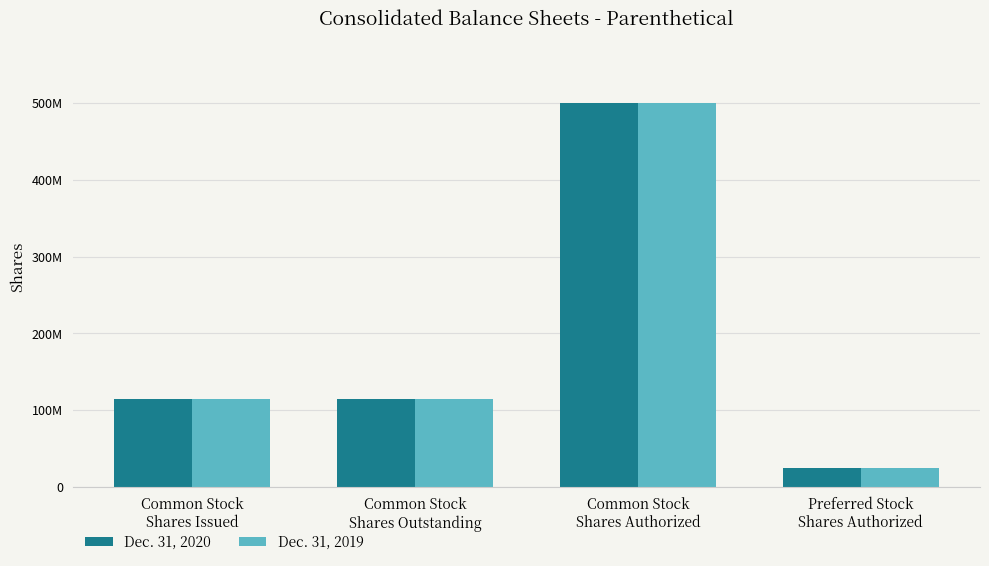

What is the minimum value for Dec. 31, 2019?

25000000